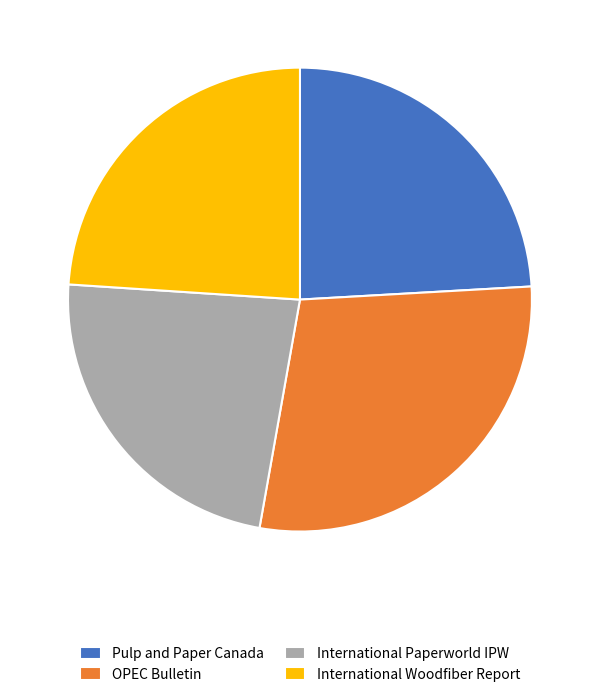

The International Paperworld IPW slice represents 23% of the pie. True or false?

True